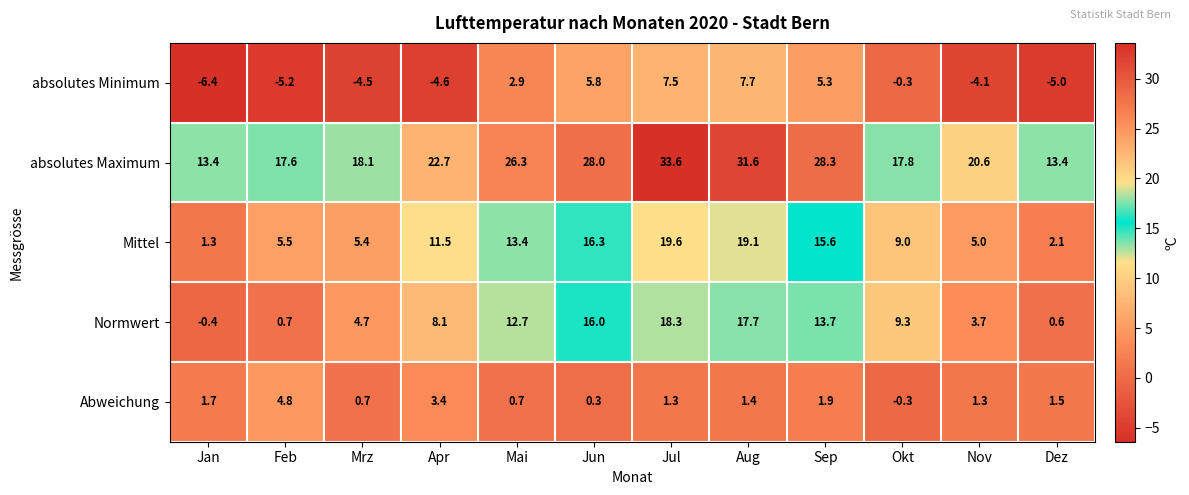

Which series has the largest total across all categories?

absolutes Maximum